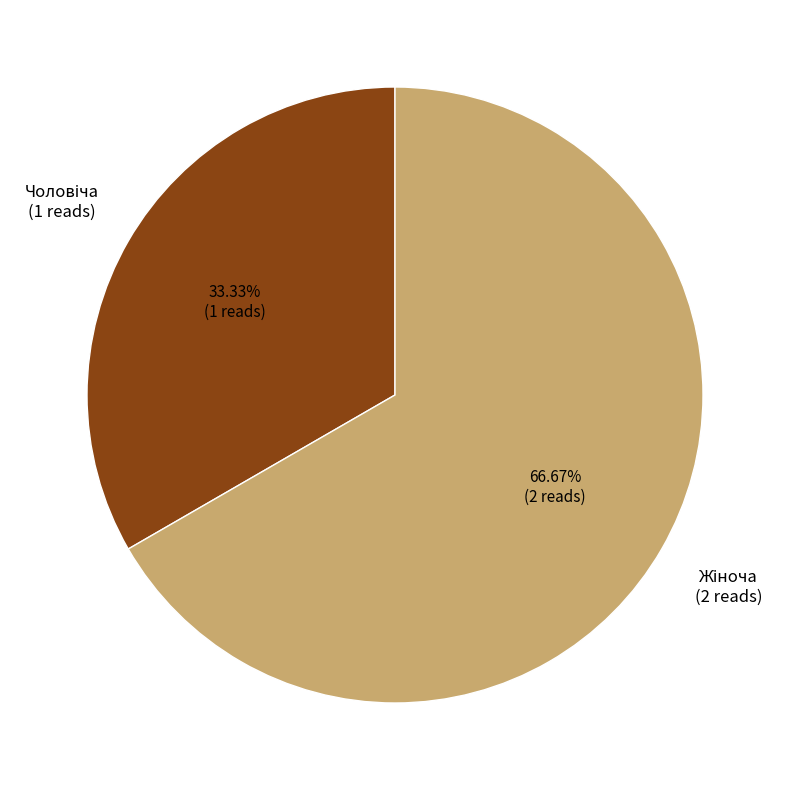

How many slices are in this pie chart?

2